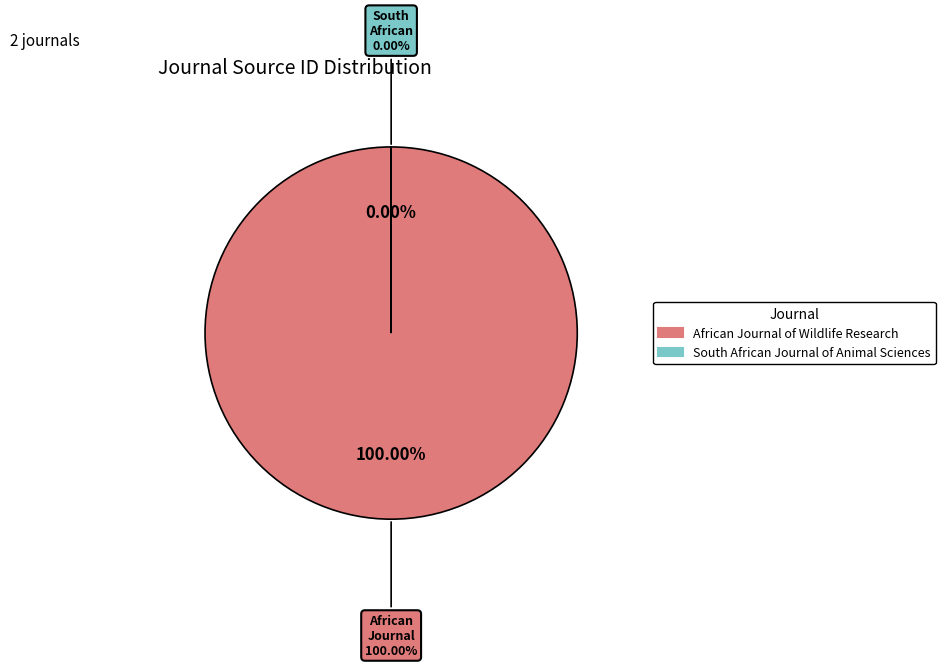

Count the number of slices in the pie.

2